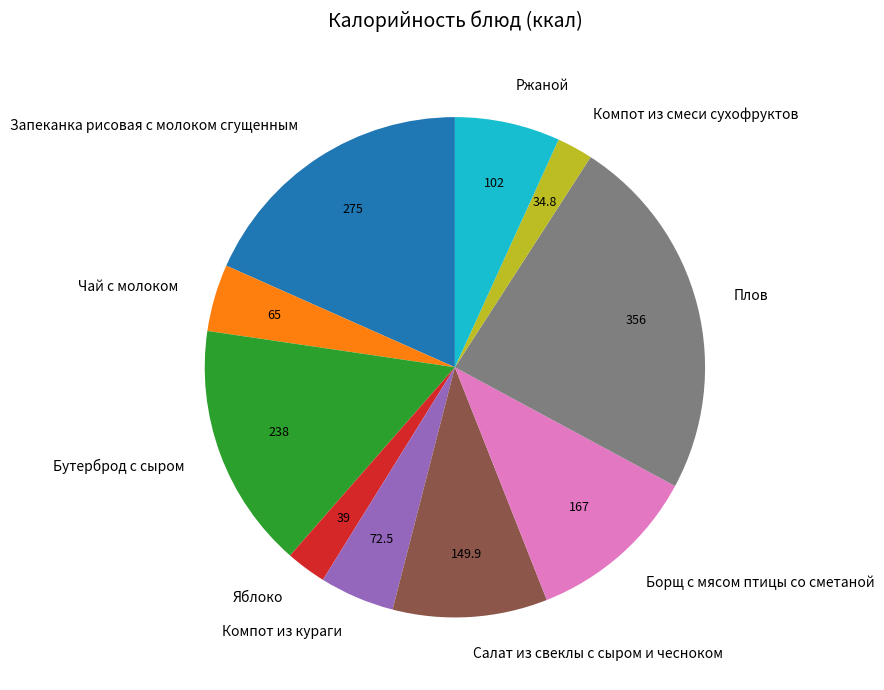

Is there a majority slice in this chart?

No